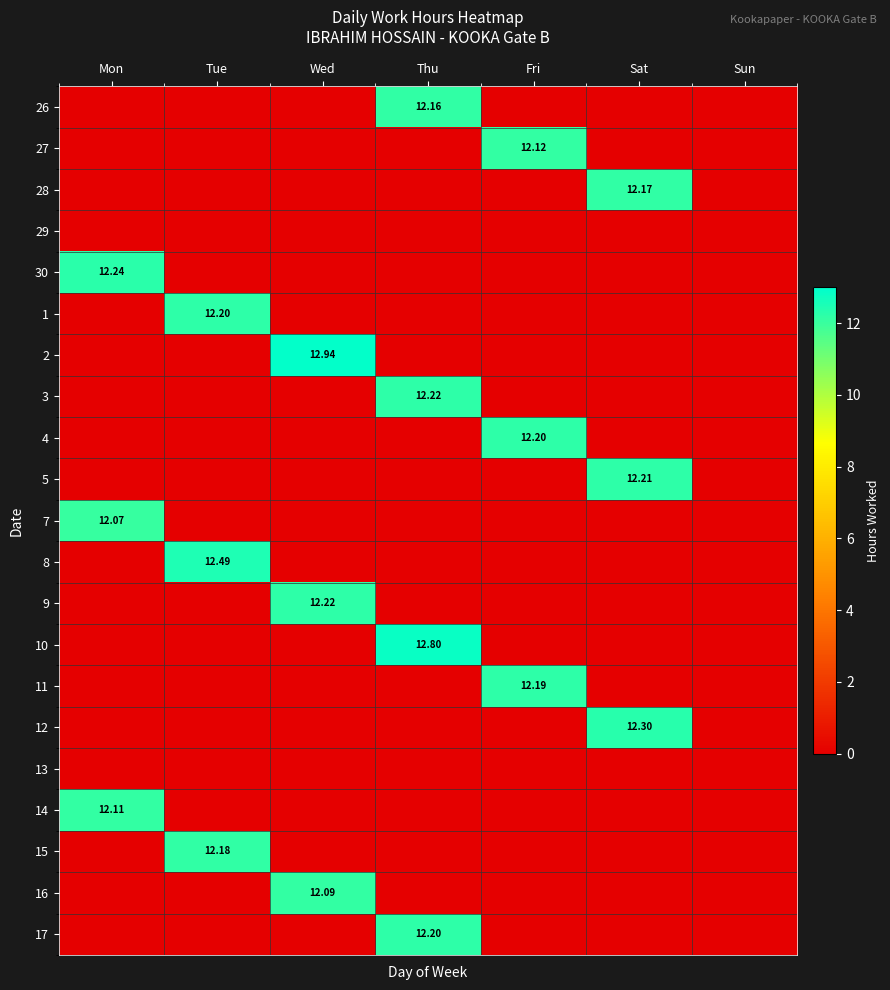

The 16 series shows 0.0 at Tue. True or false?

True